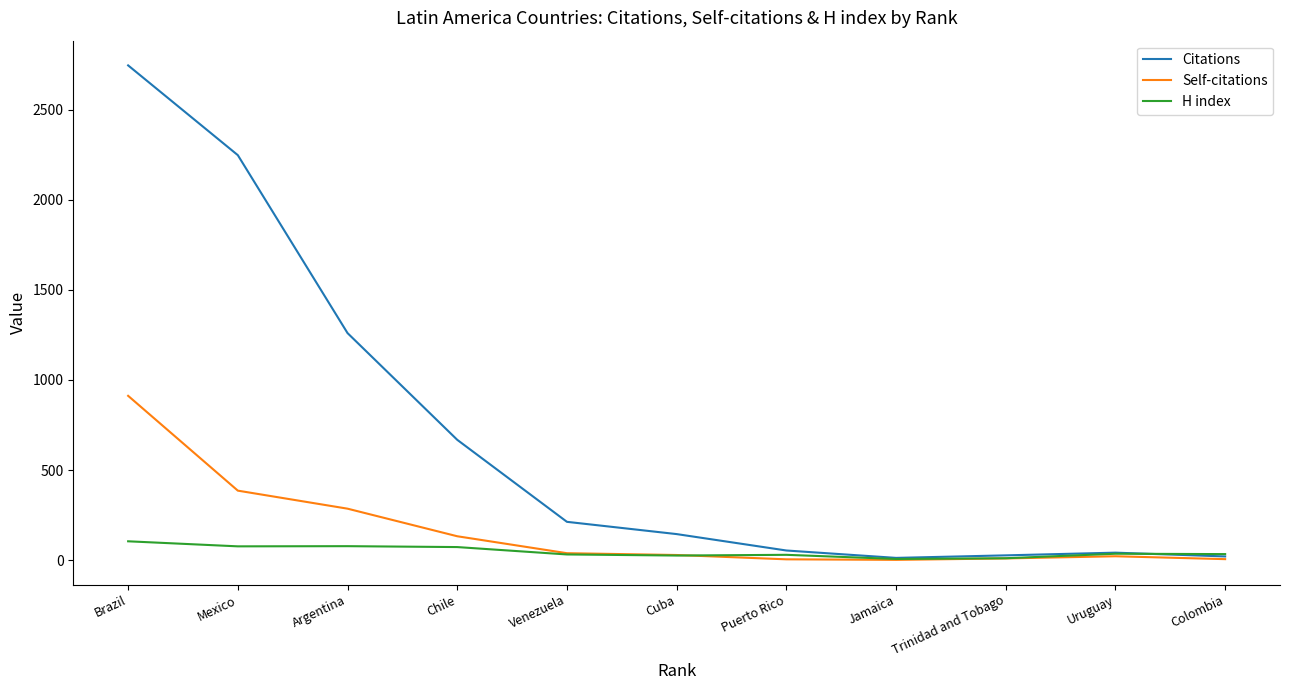

What is the total value across all series at Brazil?

3762